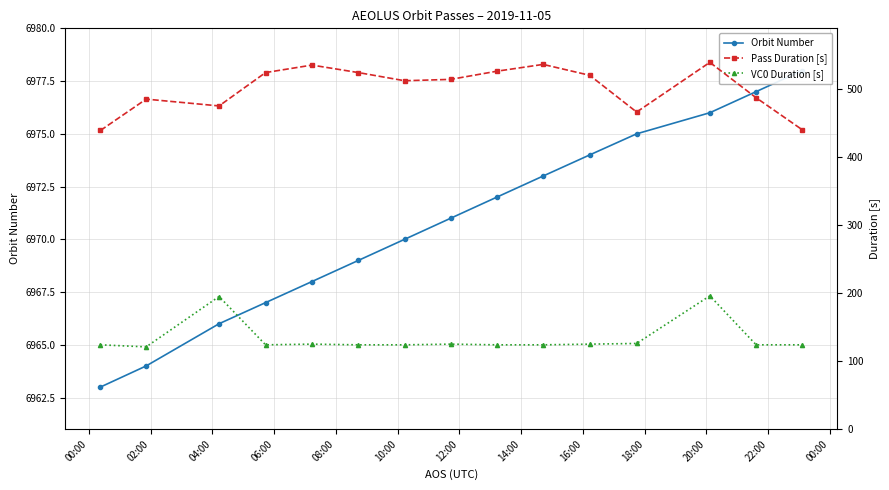

What are all the series names shown in the legend?

Orbit Number, Pass Duration [s], VC0 Duration [s]